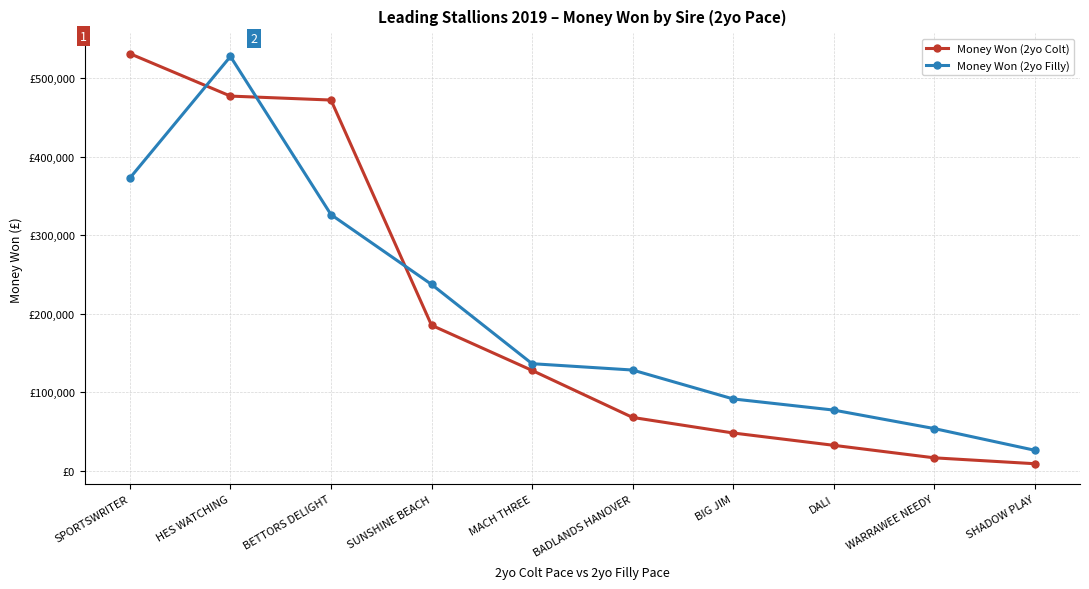

What is the sum of all Money Won (2yo Filly) values?

1978903